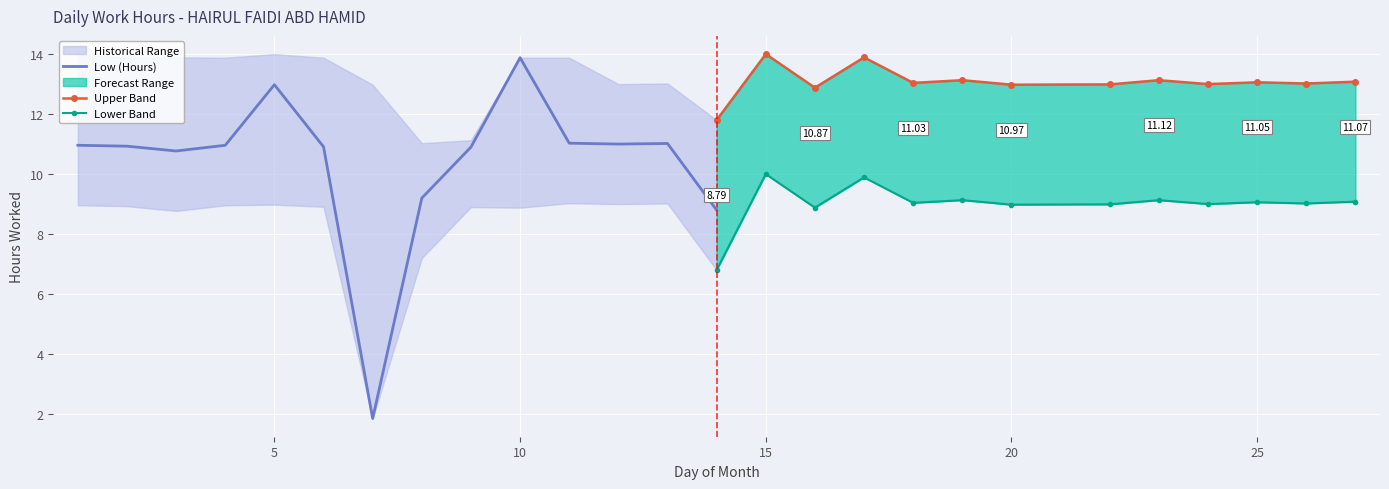

Is it true that Upper Band equals 24.3 at 17?

False